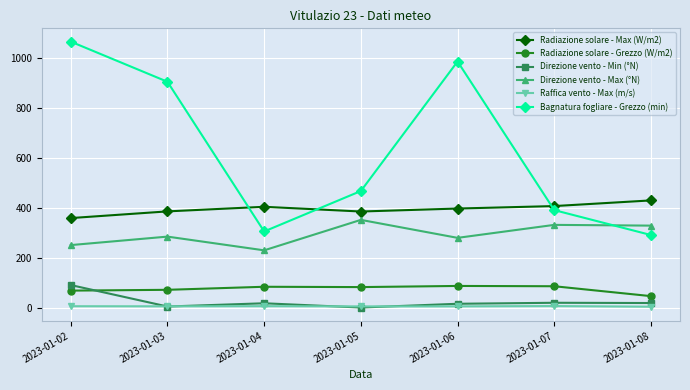

Does the chart have visible grid lines?

Yes